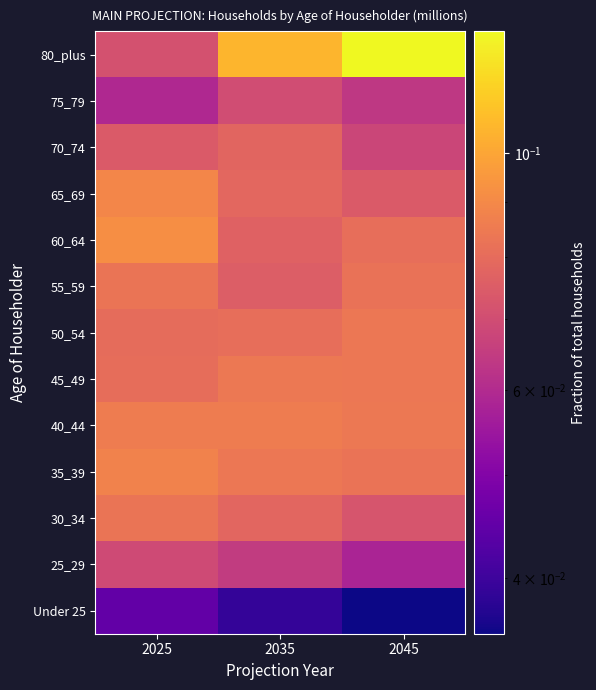

Reading right to left, what are all the values shown in this chart?

Under 25: 2045=0.0	2035=0.0	2025=0.0
25_29: 2045=0.1	2035=0.1	2025=0.1
30_34: 2045=0.1	2035=0.1	2025=0.1
35_39: 2045=0.1	2035=0.1	2025=0.1
40_44: 2045=0.1	2035=0.1	2025=0.1
45_49: 2045=0.1	2035=0.1	2025=0.1
50_54: 2045=0.1	2035=0.1	2025=0.1
55_59: 2045=0.1	2035=0.1	2025=0.1
60_64: 2045=0.1	2035=0.1	2025=0.1
65_69: 2045=0.1	2035=0.1	2025=0.1
70_74: 2045=0.1	2035=0.1	2025=0.1
75_79: 2045=0.1	2035=0.1	2025=0.1
80_plus: 2045=0.1	2035=0.1	2025=0.1